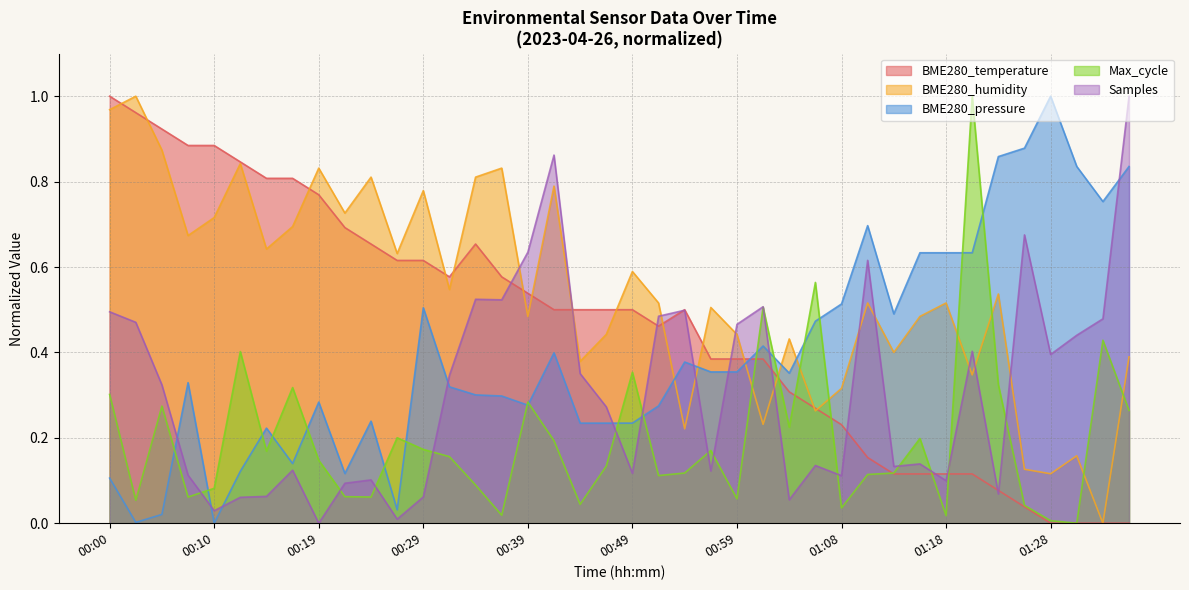

Which series has the largest total across all categories?

BME280_humidity